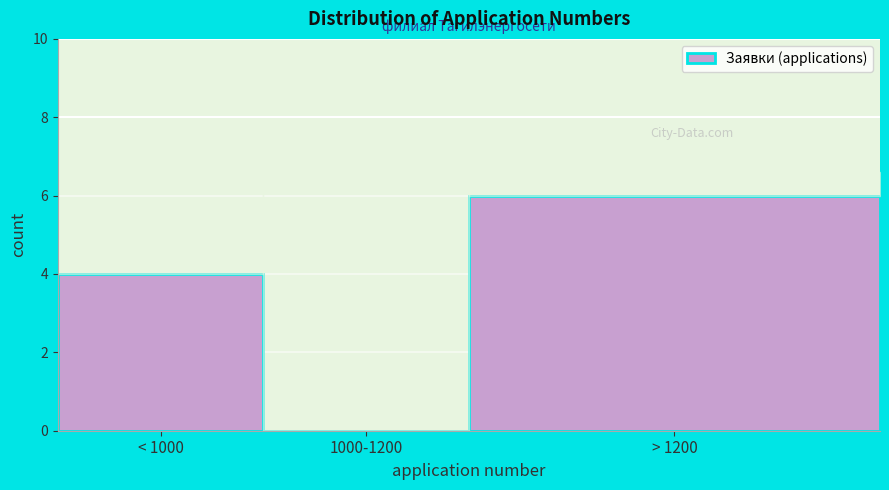

Reading right to left, transcribe all the data shown in this chart.

> 1200=6	1000-1200=0	< 1000=4